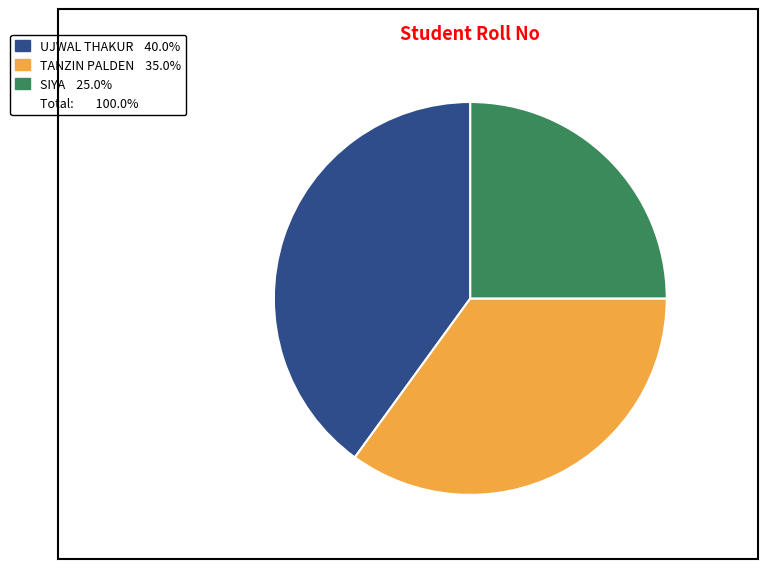

Is there any slice that represents more than half of the pie?

No